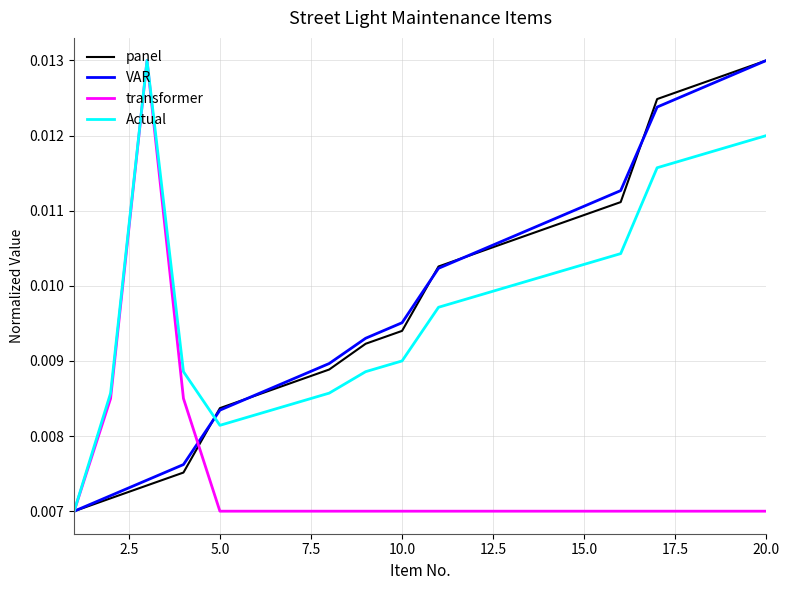

What are all the series names shown in the legend?

panel, VAR, transformer, Actual